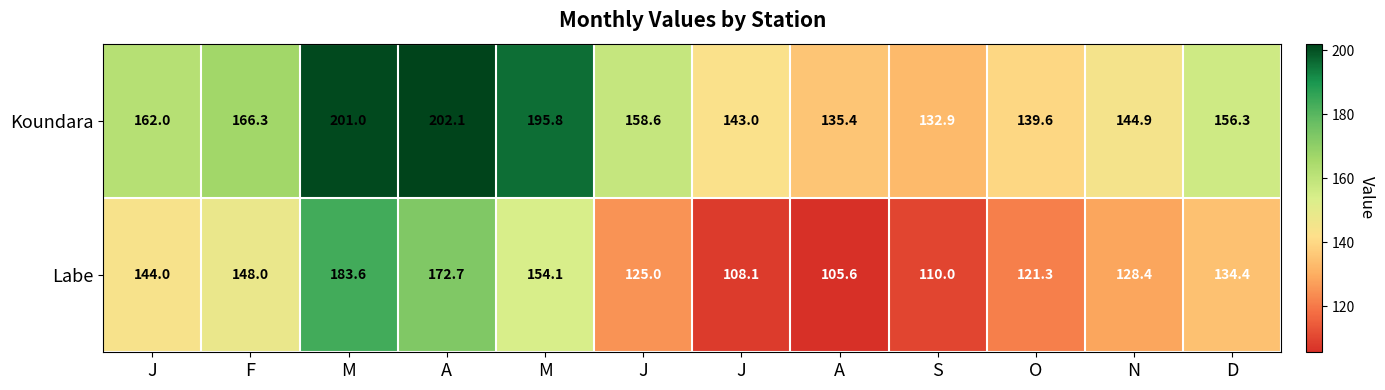

How many series are shown in this chart?

2